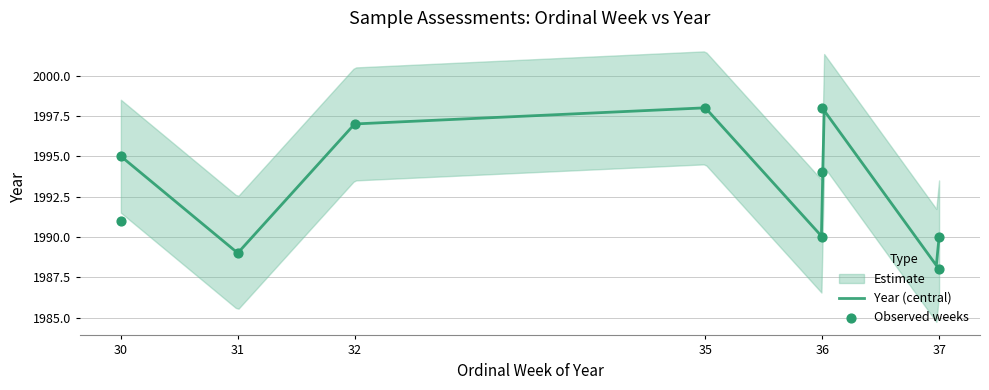

What is the ratio of the value at 36 to the value at 37?

1.0